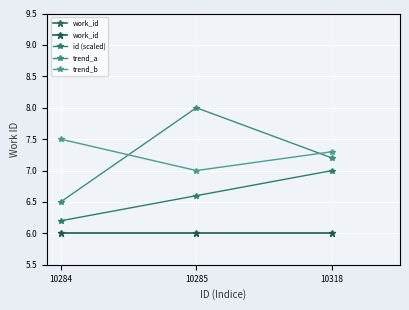

What is the value of the trend_b point at the 1st from the left?

7.5